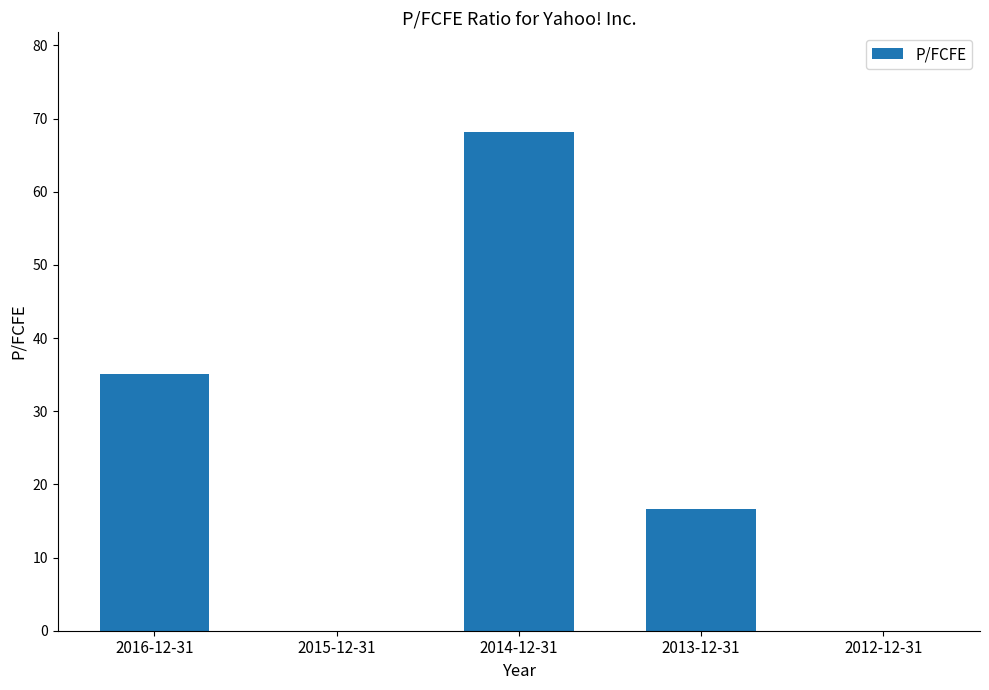

Reading left to right, extract all data points from this chart.

2016-12-31=35.1	2015-12-31=0.0	2014-12-31=68.2	2013-12-31=16.6	2012-12-31=0.0